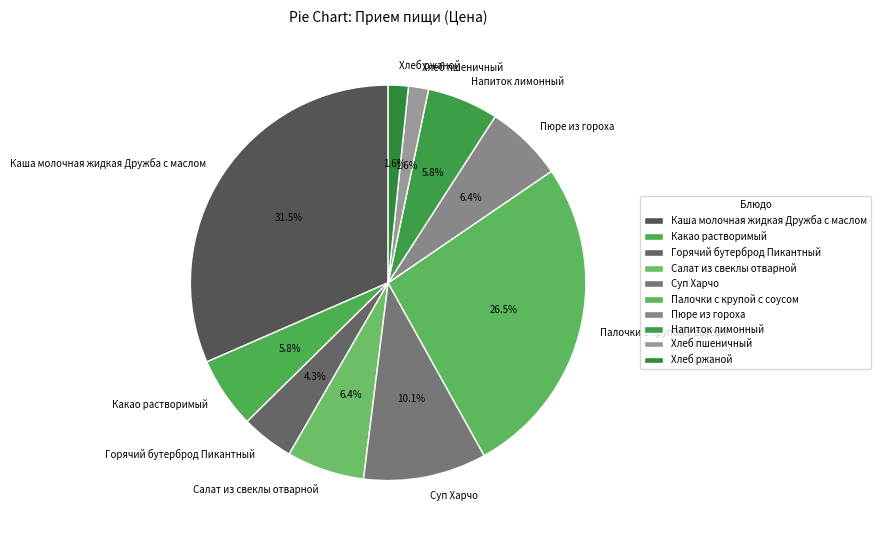

To the nearest percent, what is the difference between the largest and smallest slice percentages?

30%